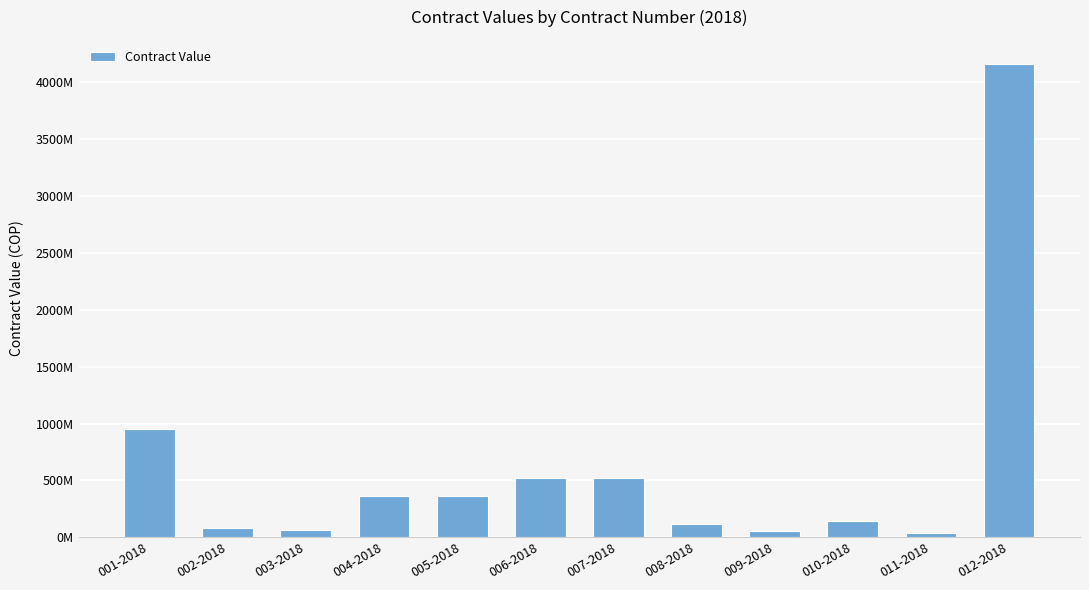

What is the label of the 6th bar from the right?

007-2018